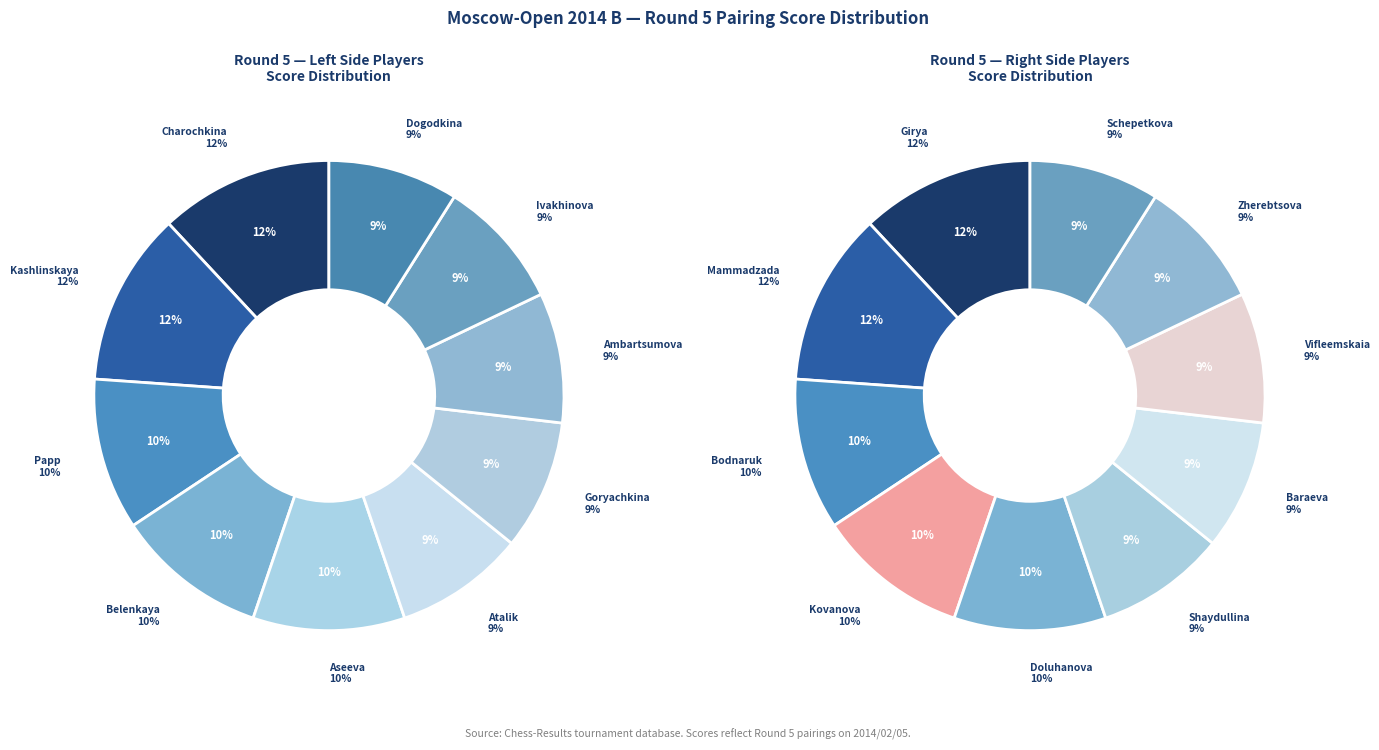

Is it true that Kashlinskaya Alina is 1% of the pie?

False